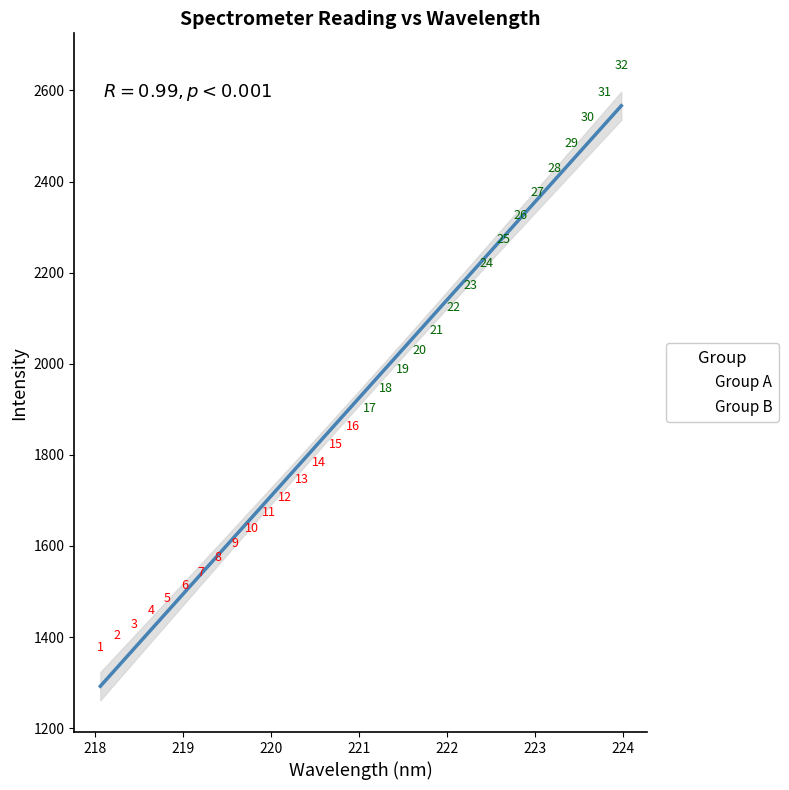

Which series contains the highest Y value?

Group B